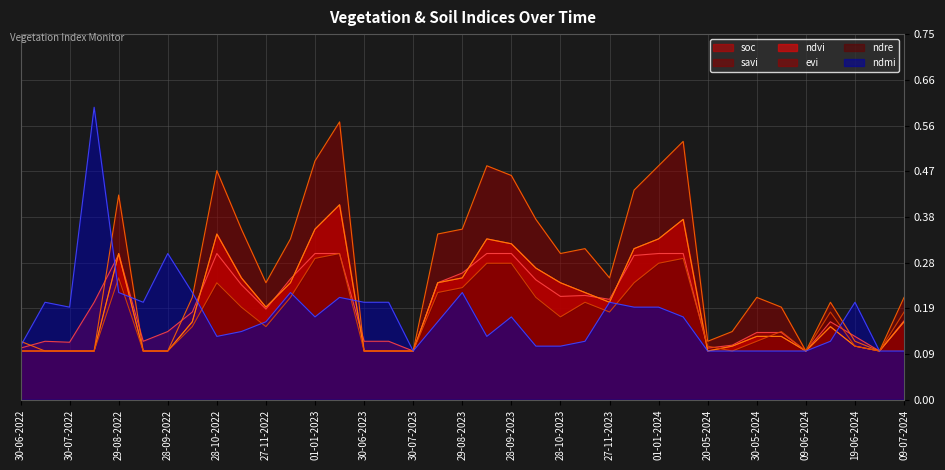

True or false: ndvi and evi intersect in this chart.

False